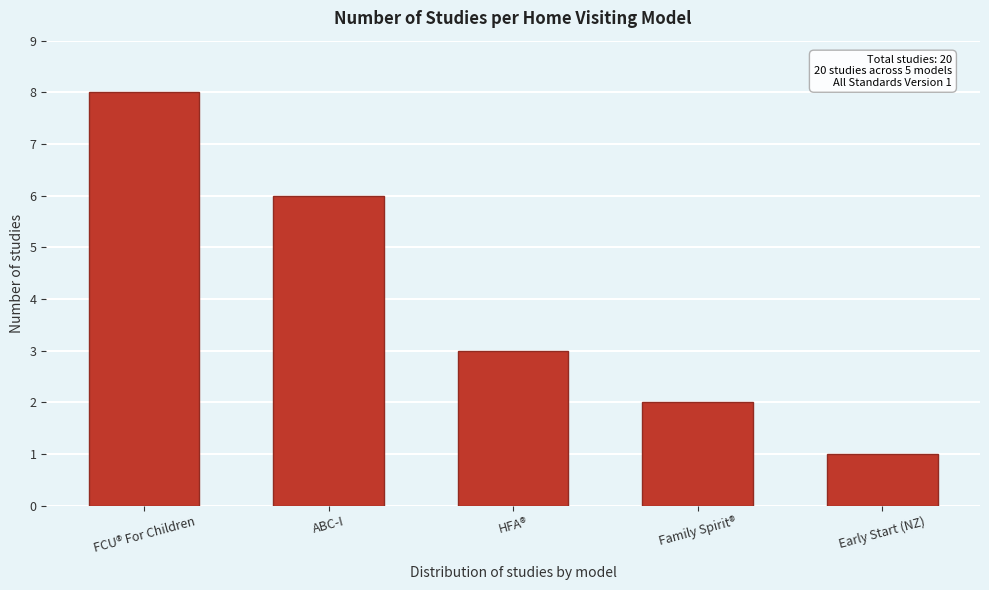

Reading right to left, extract all data points from this chart.

Early Start (NZ)=1	Family Spirit®=2	HFA®=3	ABC-I=6	FCU® For Children=8